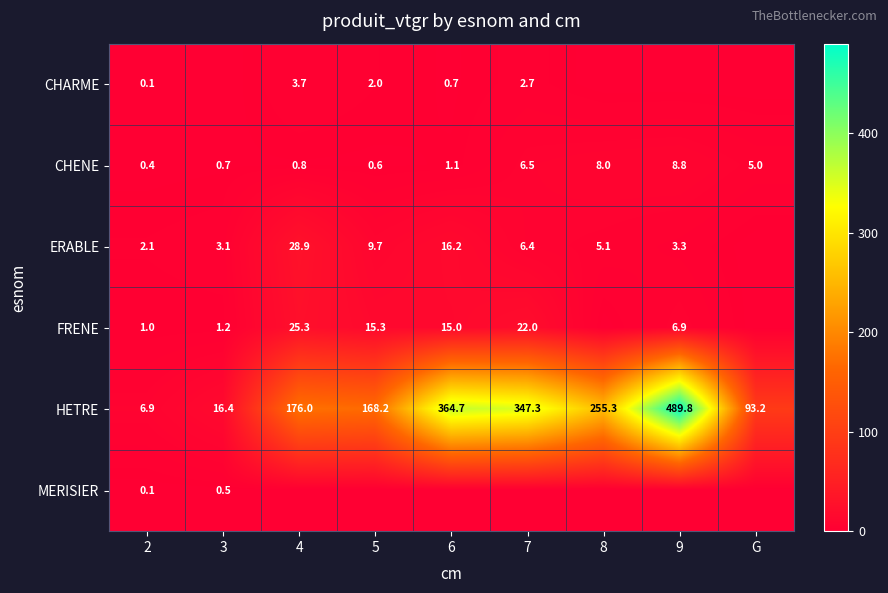

Is it true that CHENE equals 0.4 at 2?

True